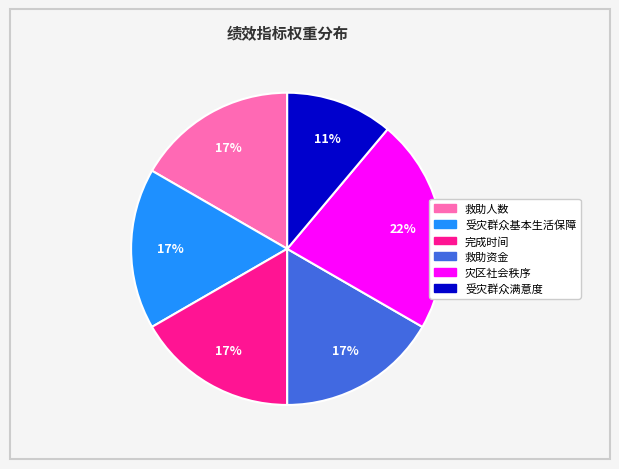

To the nearest percent, what percentage of the pie is 受灾群众满意度?

11%